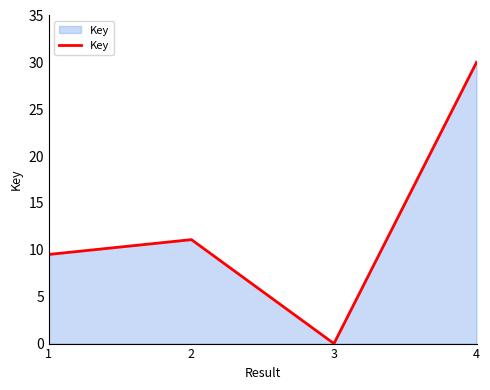

Is it true that the value at 4 is 42.0?

False